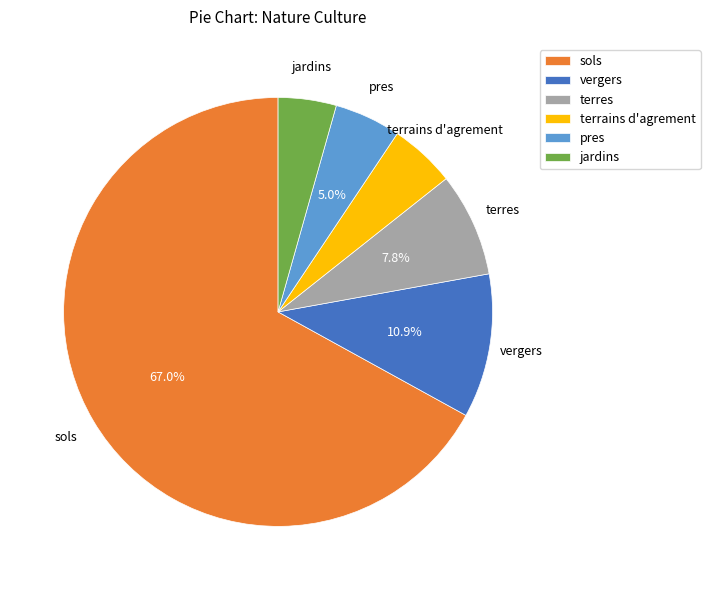

Approximately how many times larger is the value at pres compared to vergers?

0.5